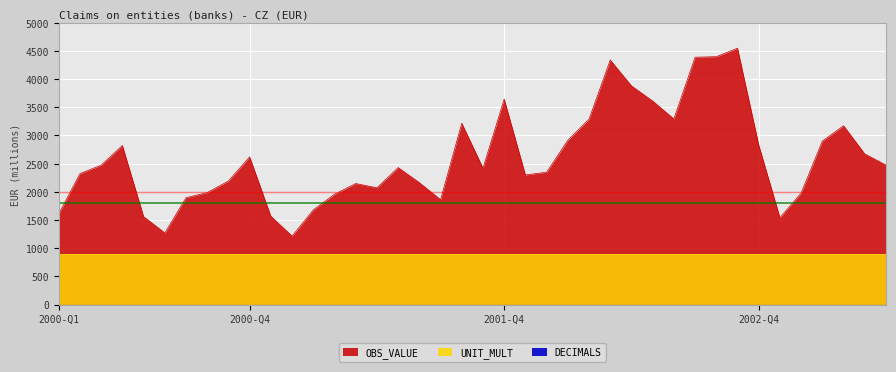

Which has a higher value, 2001-05 or 2001-11?

2001-11